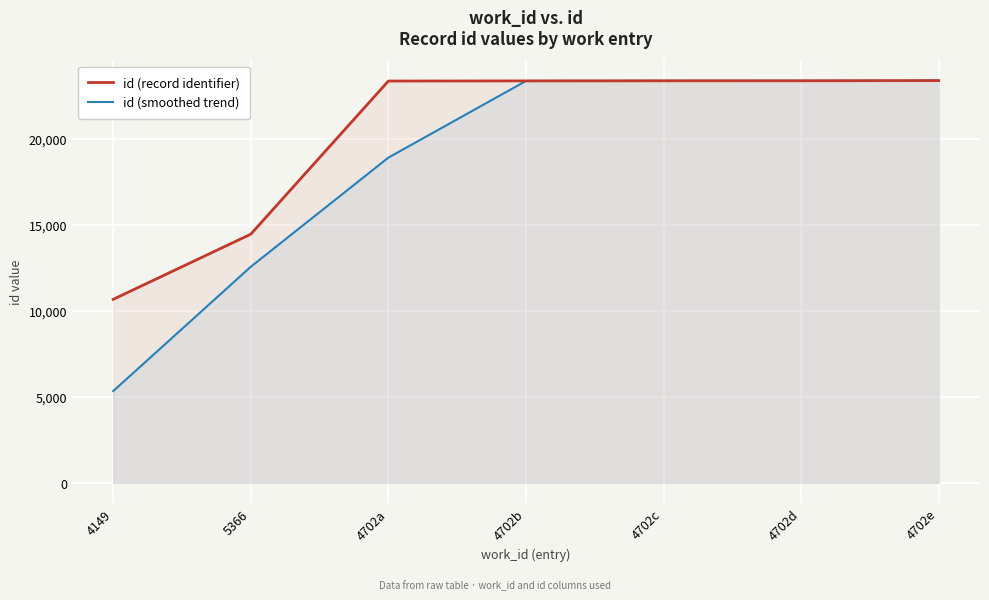

Is the value of id (record identifier) at 4702e greater than the value of id (smoothed trend) at 4702e?

Yes